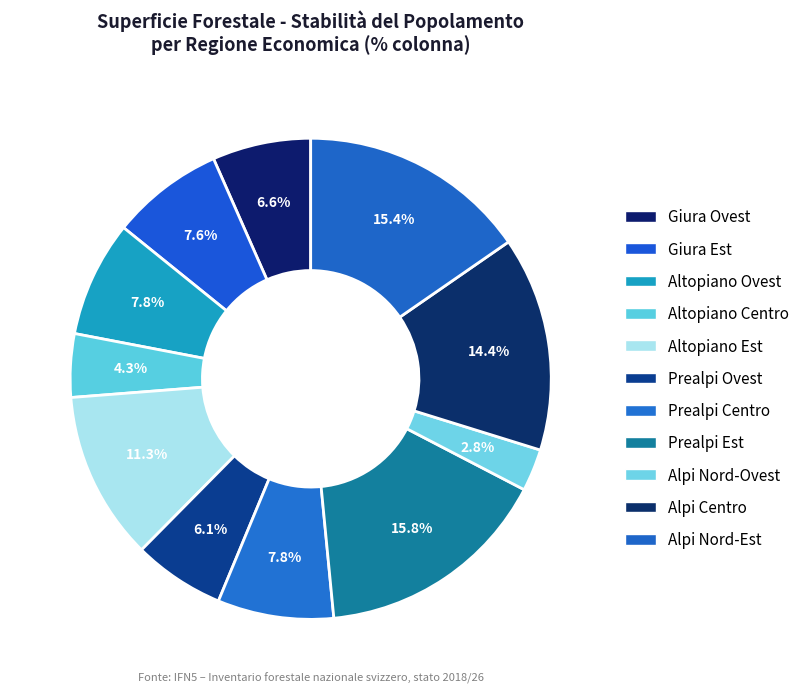

How many segments does this pie chart have?

11